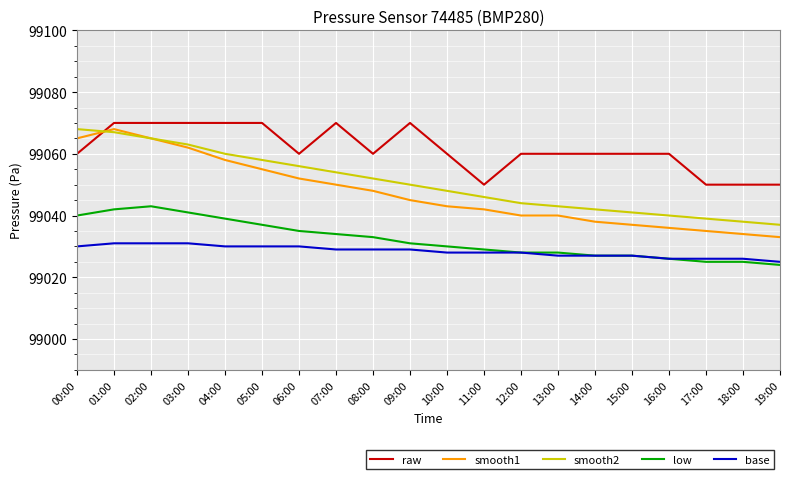

At how many categories does at least one series exceed 99037?

20